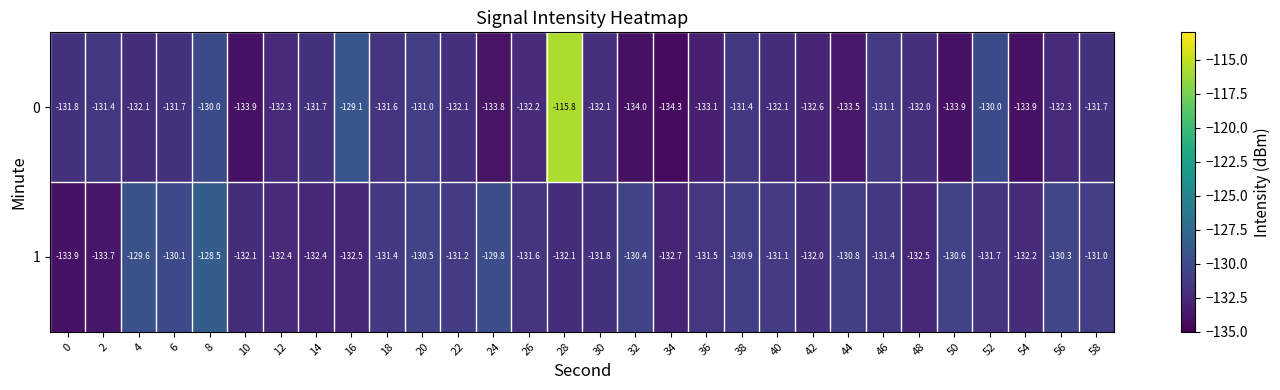

True or false: 0 has a value of -129.1 at 16.

True